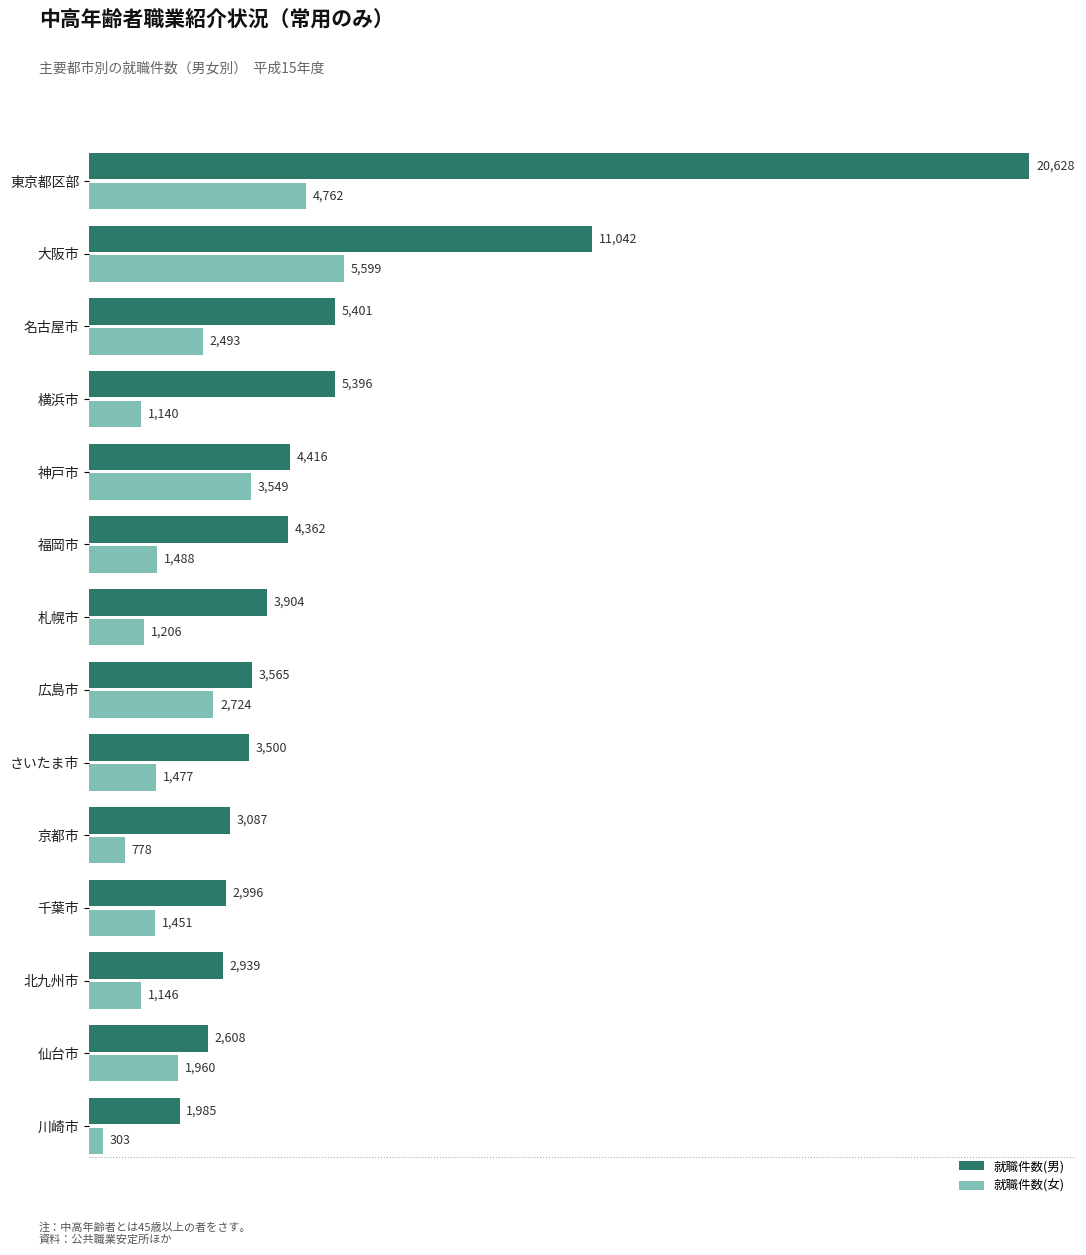

The 就職件数(男) series shows 1022 at 川崎市. True or false?

False